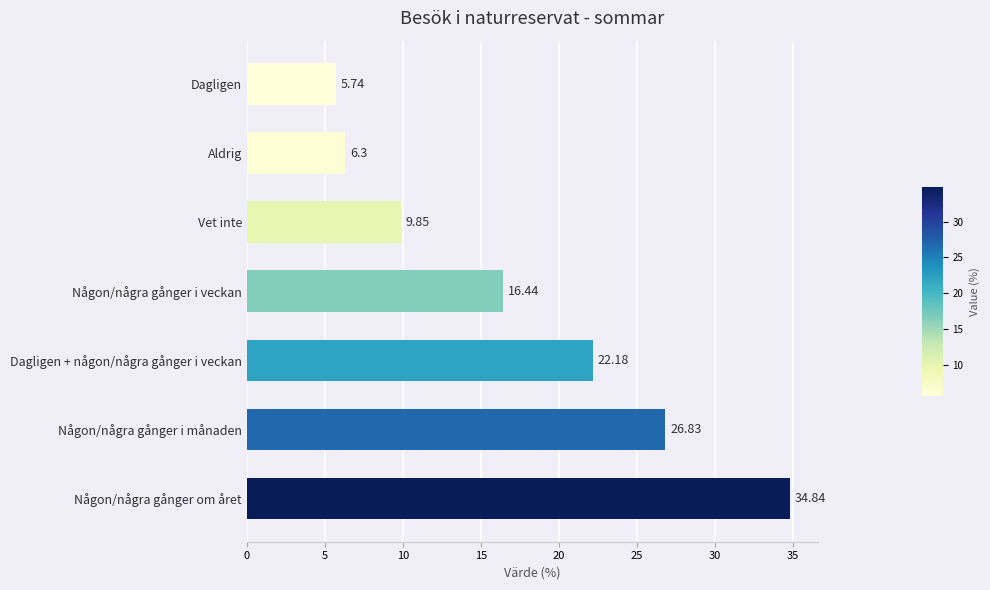

Where is the data nearest to the value 20?

Dagligen + någon/några gånger i veckan